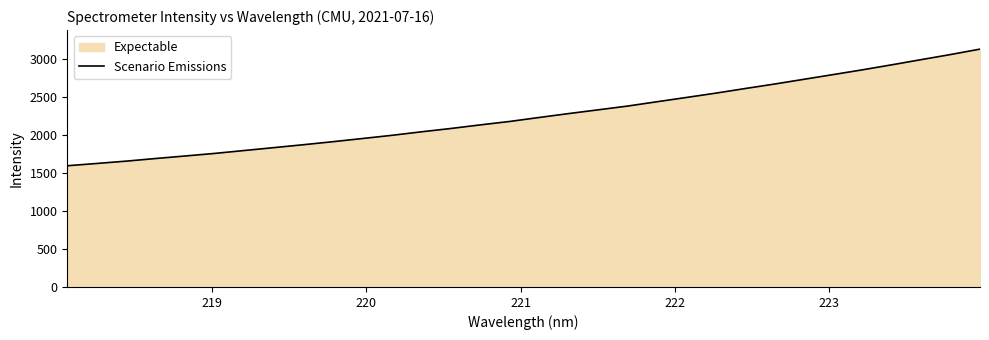

What is the difference between the maximum and minimum values?

1535.0